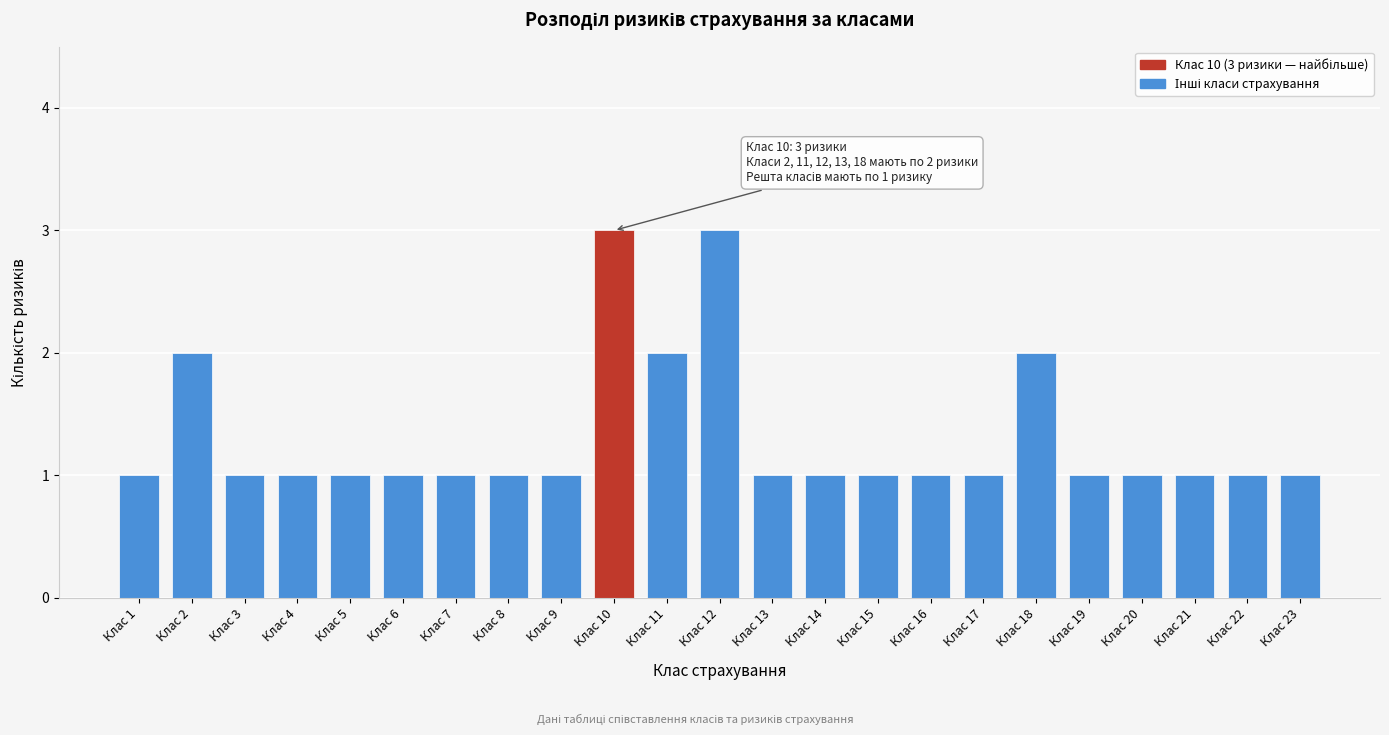

Reading left to right, list all the values displayed in this chart.

Клас 1=1	Клас 2=2	Клас 3=1	Клас 4=1	Клас 5=1	Клас 6=1	Клас 7=1	Клас 8=1	Клас 9=1	Клас 10=3	Клас 11=2	Клас 12=3	Клас 13=1	Клас 14=1	Клас 15=1	Клас 16=1	Клас 17=1	Клас 18=2	Клас 19=1	Клас 20=1	Клас 21=1	Клас 22=1	Клас 23=1